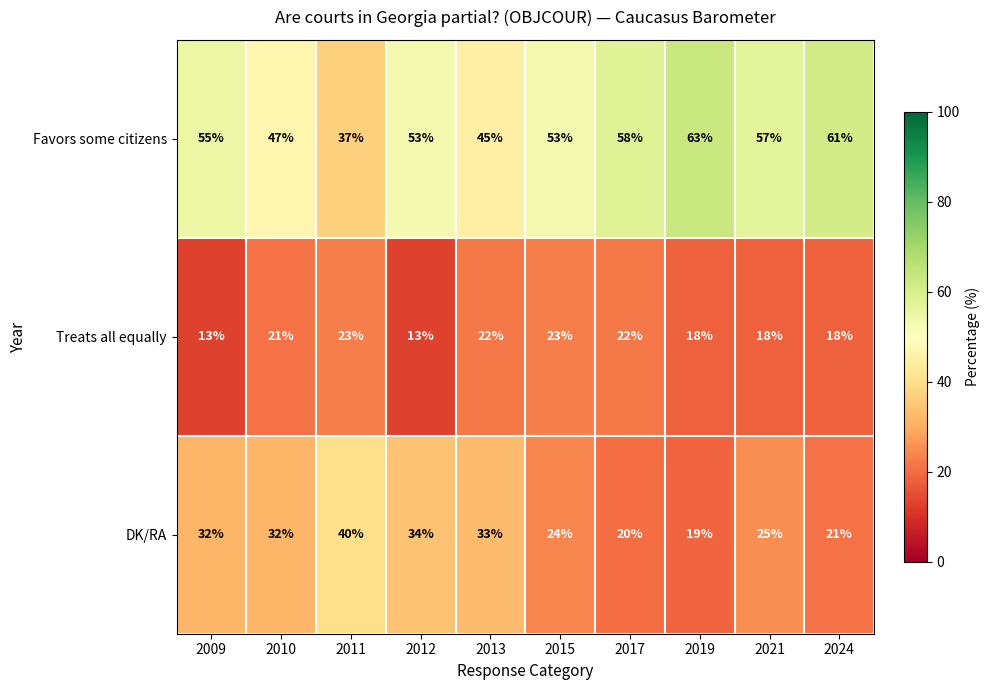

Rank the series at 2010 from highest to lowest value.

Favors some citizens, DK/RA, Treats all equally